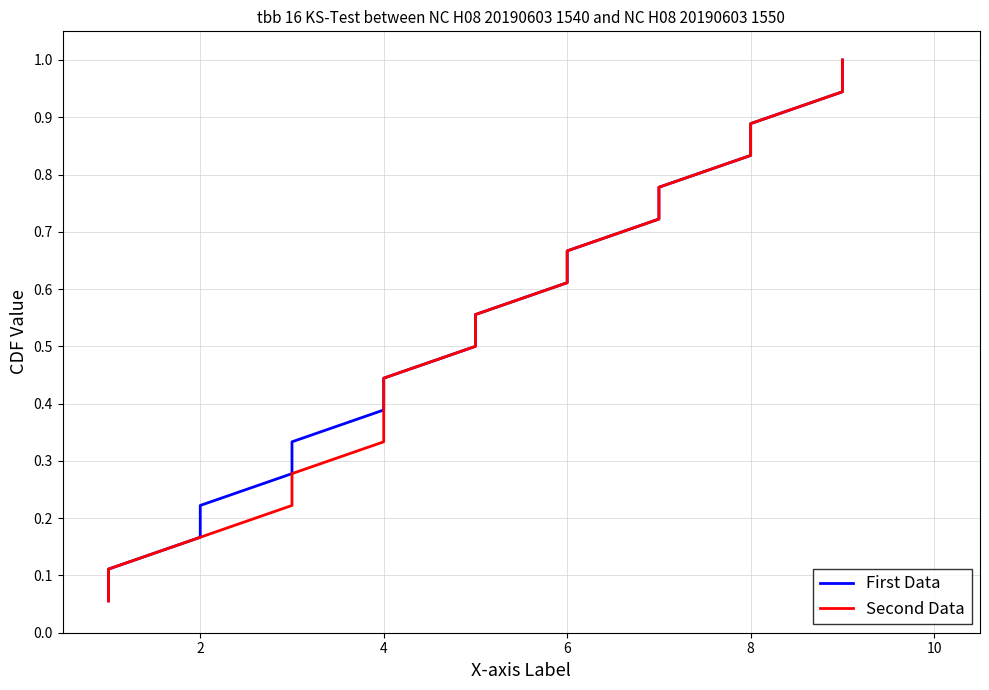

What is the value of the First Data point at the 14th from the left?

0.8